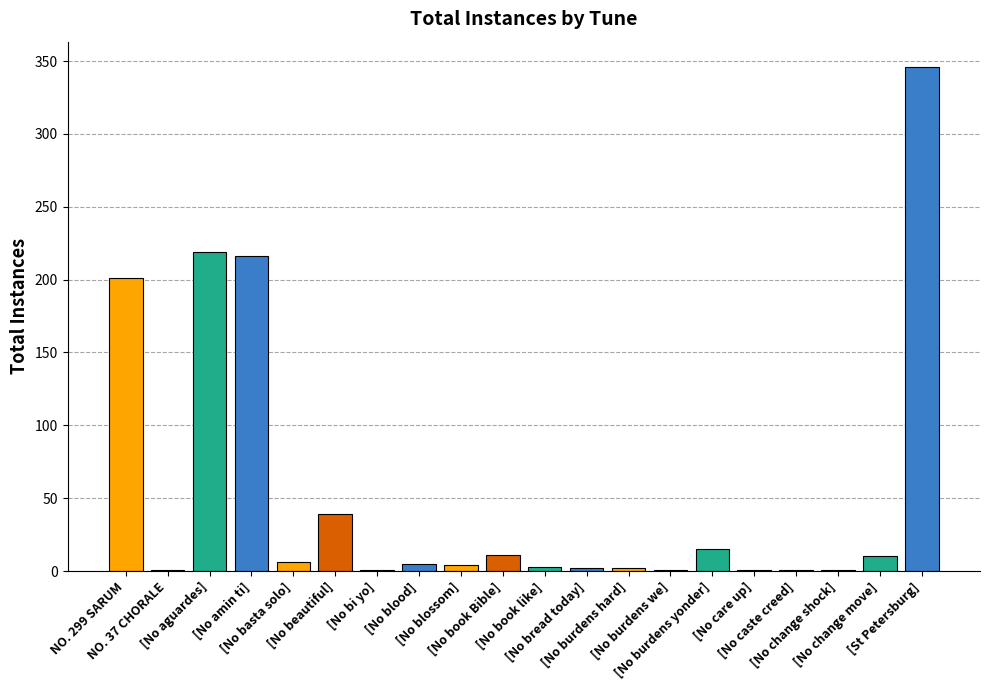

The chart shows a value of 201 at NO. 299 SARUM. True or false?

True